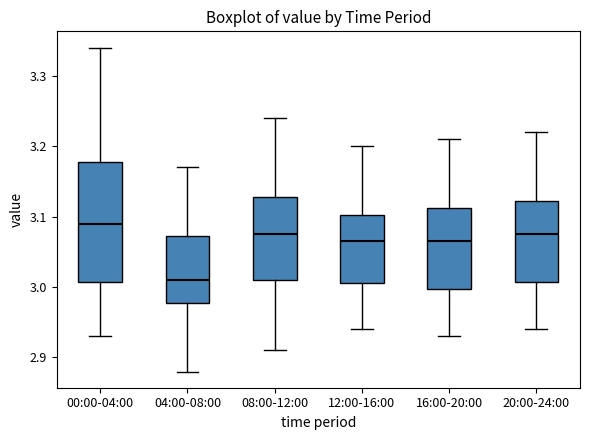

Reading left to right, read every box against the y-axis: the position of its median line, the range the box covers, and the ends of its whiskers. The values are not printed on the chart, so give them approximately, as read against the axis.

00:00-04:00: median 3.09, box 3.01 to 3.18, whiskers 2.93 to 3.34
04:00-08:00: median 3.01, box 2.98 to 3.07, whiskers 2.88 to 3.17
08:00-12:00: median 3.08, box 3.01 to 3.13, whiskers 2.91 to 3.24
12:00-16:00: median 3.07, box 3.01 to 3.10, whiskers 2.94 to 3.20
16:00-20:00: median 3.07, box 3.00 to 3.11, whiskers 2.93 to 3.21
20:00-24:00: median 3.08, box 3.01 to 3.12, whiskers 2.94 to 3.22